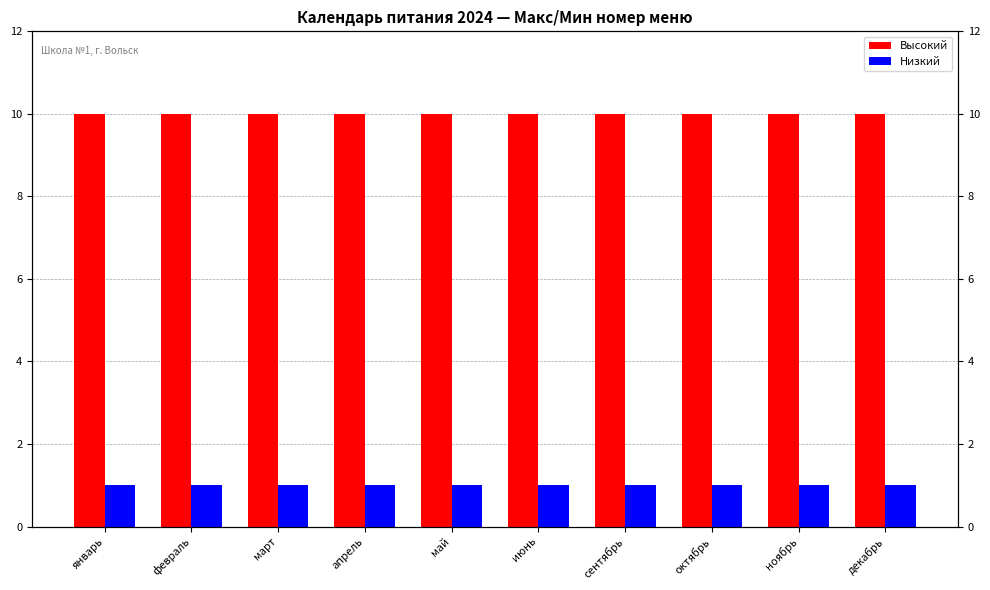

True or false: Низкий has a value of 1 at ноябрь.

True